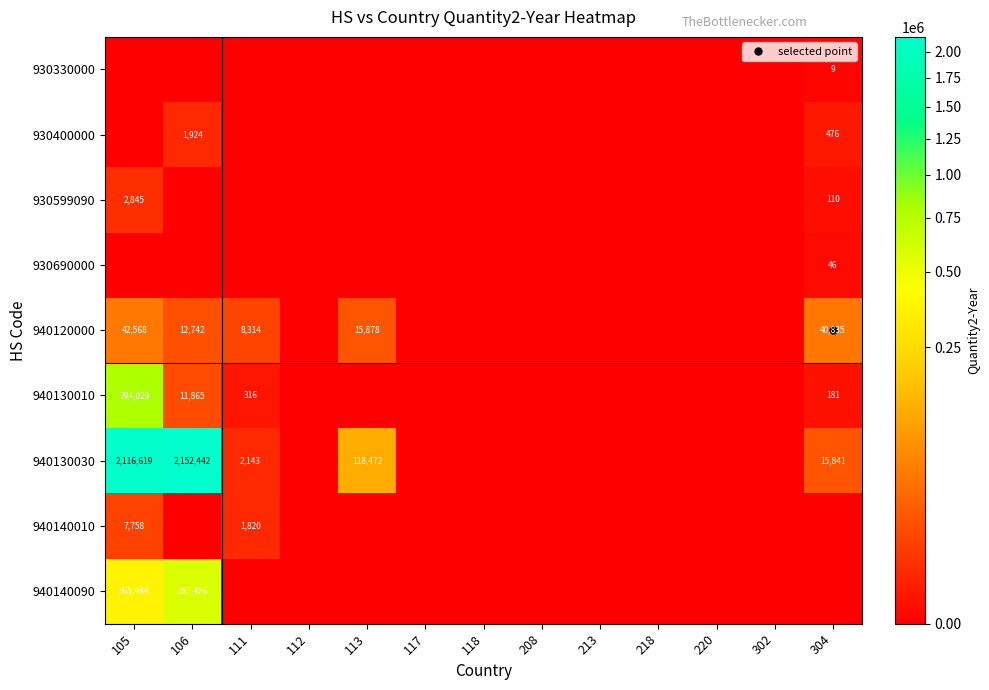

At 111, list the series in order from smallest to largest.

930330000, 930400000, 930599090, 930690000, 940140090, 940130010, 940140010, 940130030, 940120000